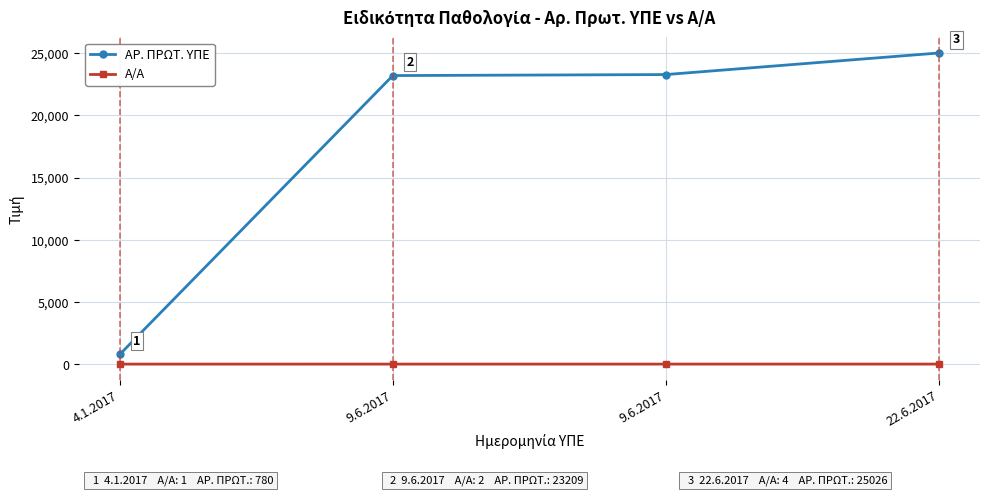

What is the lowest value of the ΑΡ. ΠΡΩΤ. ΥΠΕ series?

780